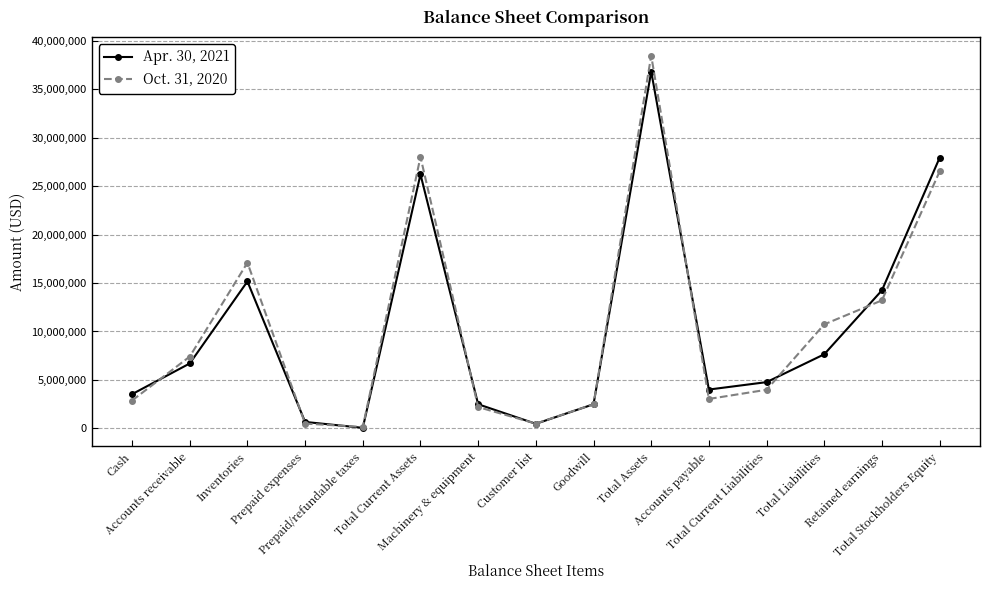

Where is the first local maximum for Oct. 31, 2020?

Inventories